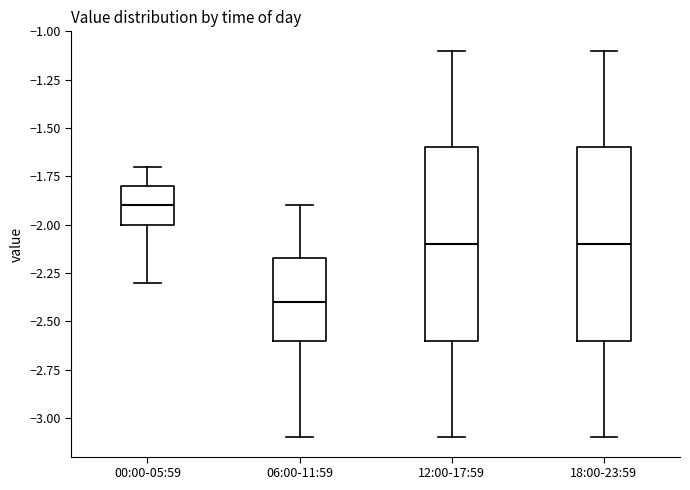

Where does the upper whisker of the box for 18:00-23:59 end on the y-axis? The values are not printed on the chart, so give them approximately, as read against the axis.

-1.10